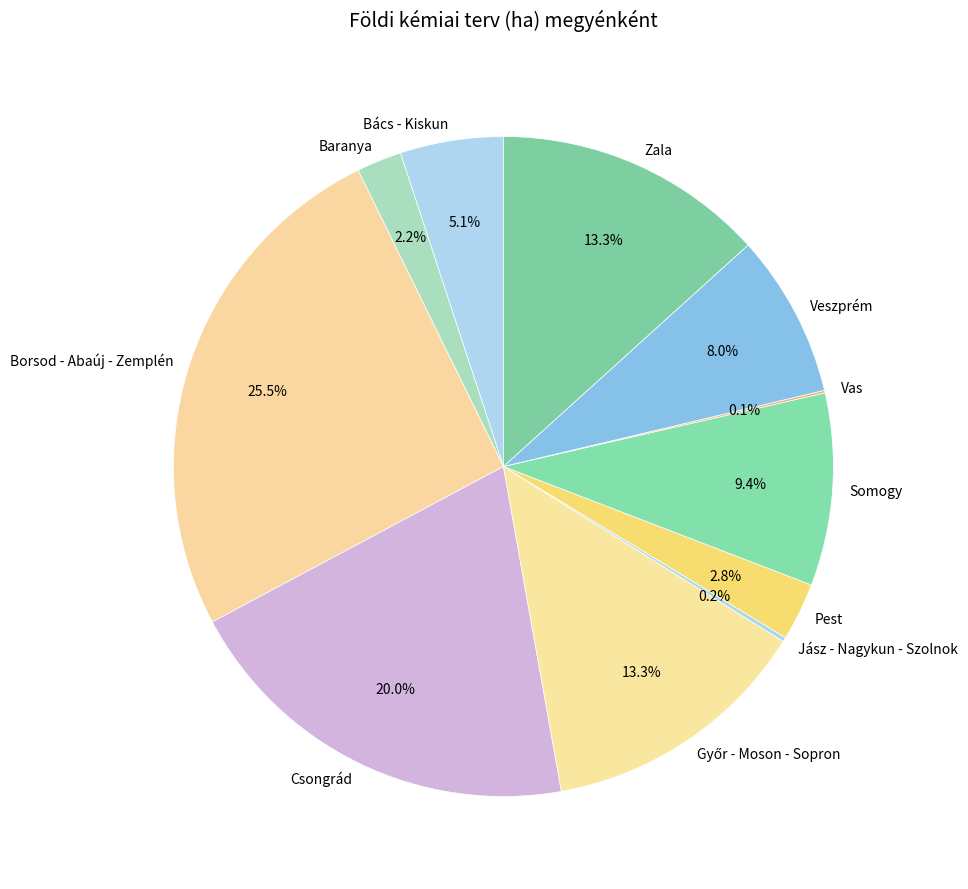

What is the total percentage of Baranya and Bács - Kiskun?

7.3%